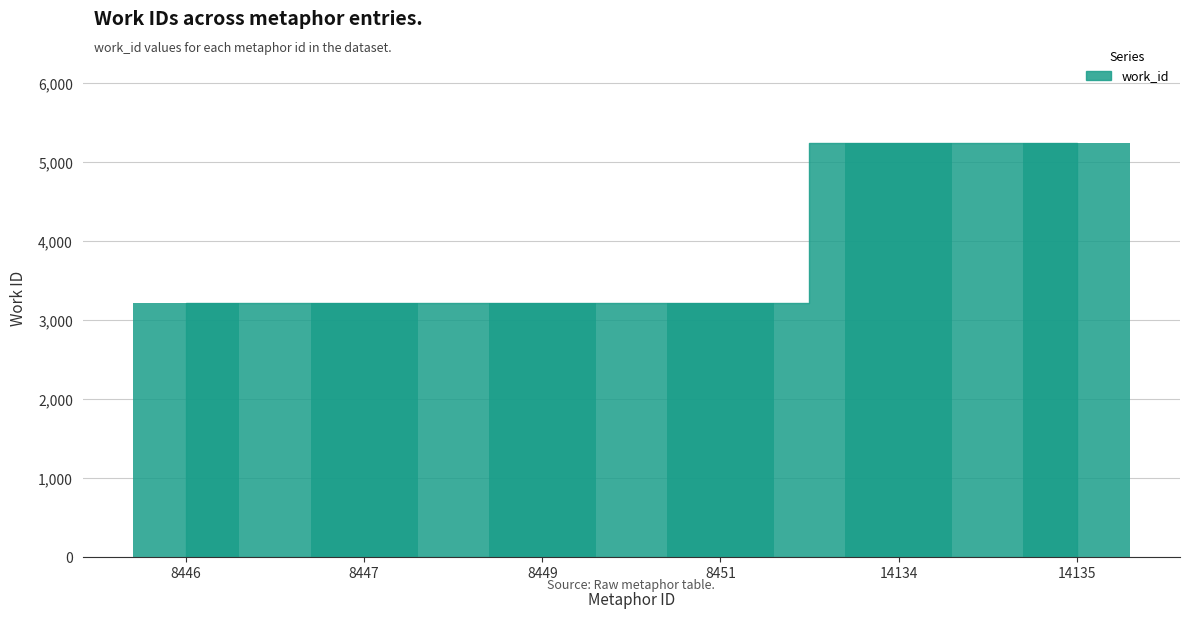

What is the sum of all values?

23359